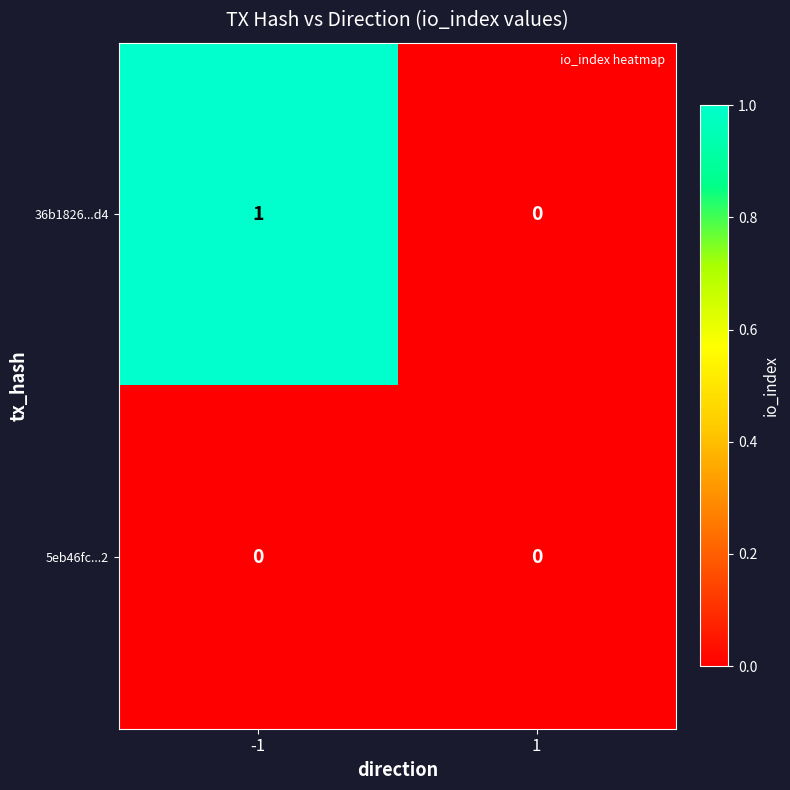

Which series has the largest total across all categories?

36b1826...d4